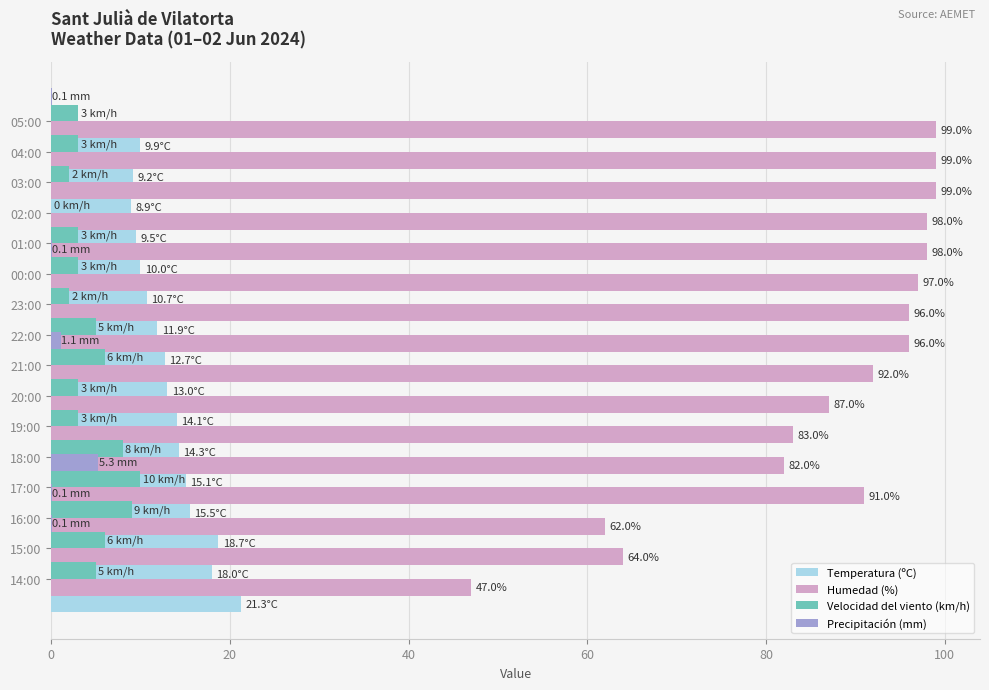

True or false: Humedad (%) has a value of 136.0 at 22:00.

False